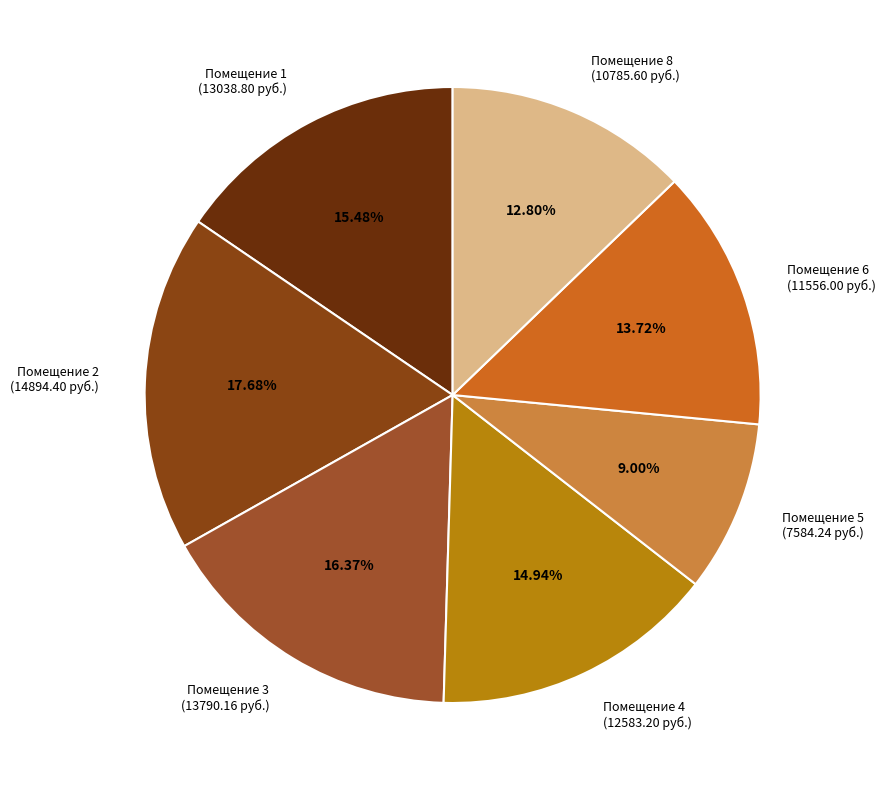

Is there any slice that represents more than half of the pie?

No